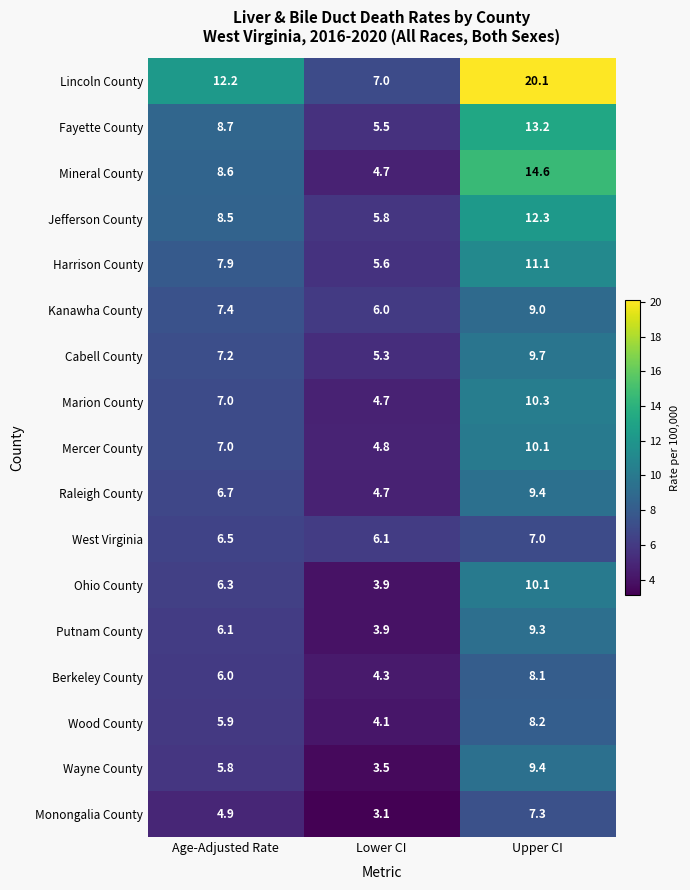

What is the difference between the highest and lowest values at Lower CI?

3.9